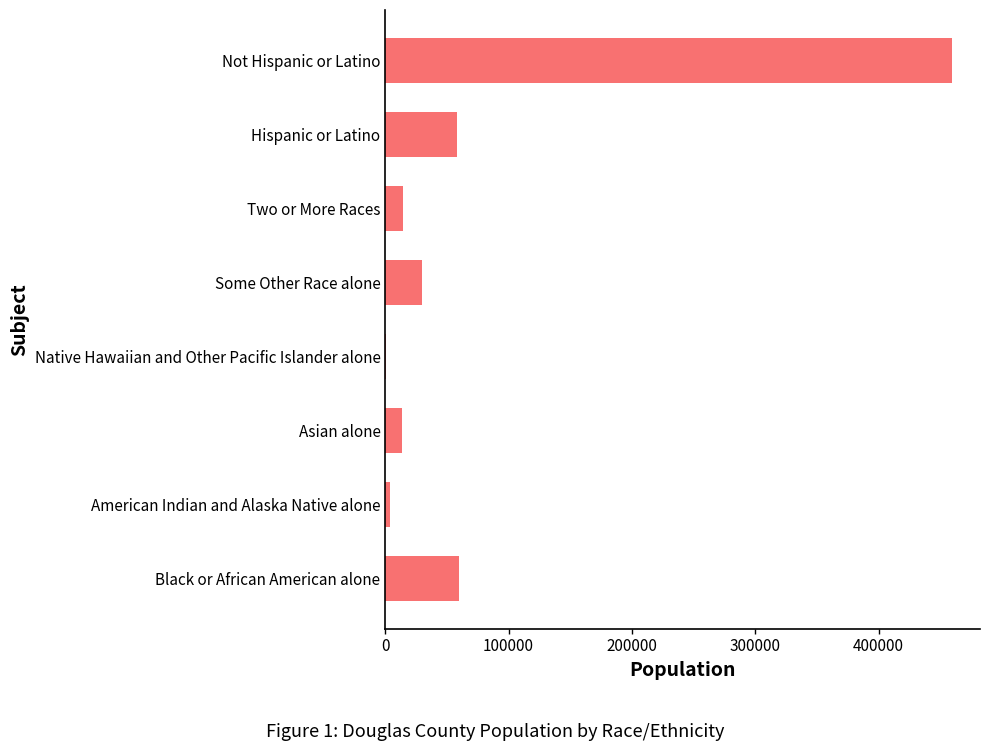

Read the value at Some Other Race alone.

29645